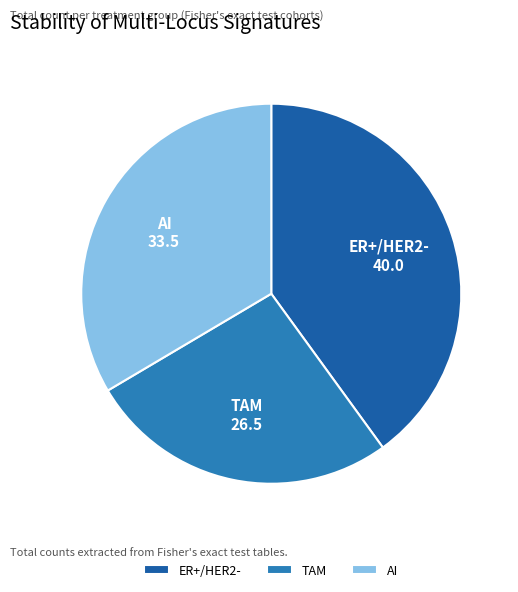

Which slice is the largest?

ER+/HER2-